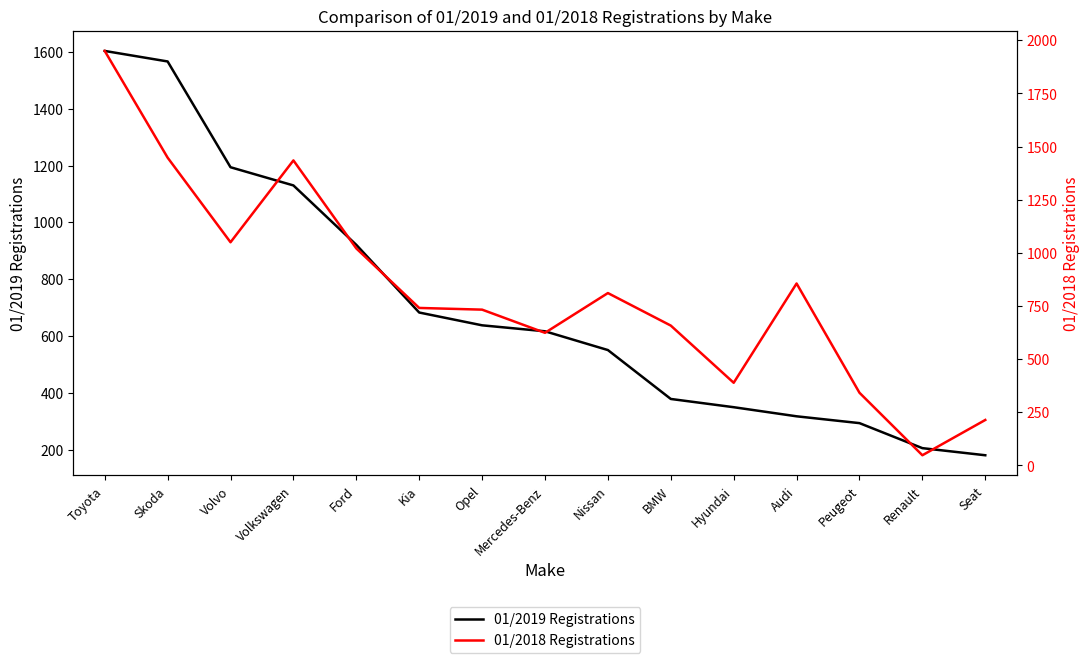

The 01/2018 Registrations series shows 366 at Volvo. True or false?

False